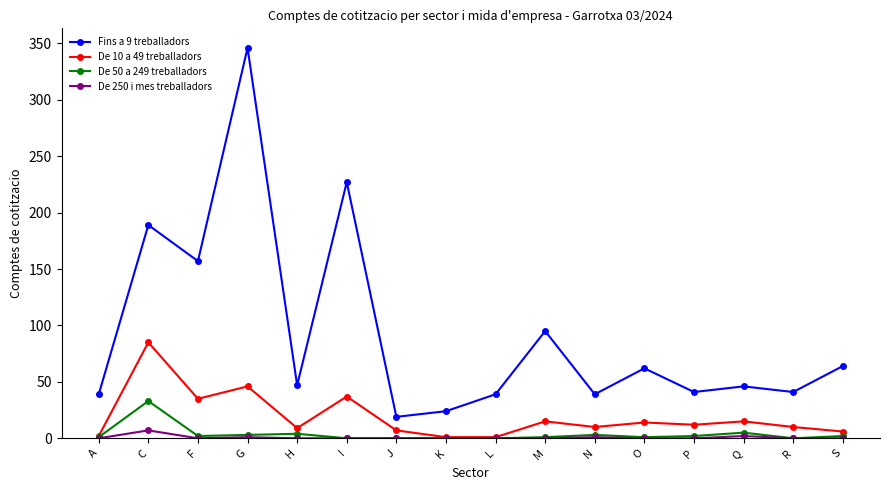

At which label does De 50 a 249 treballadors reach its peak?

C